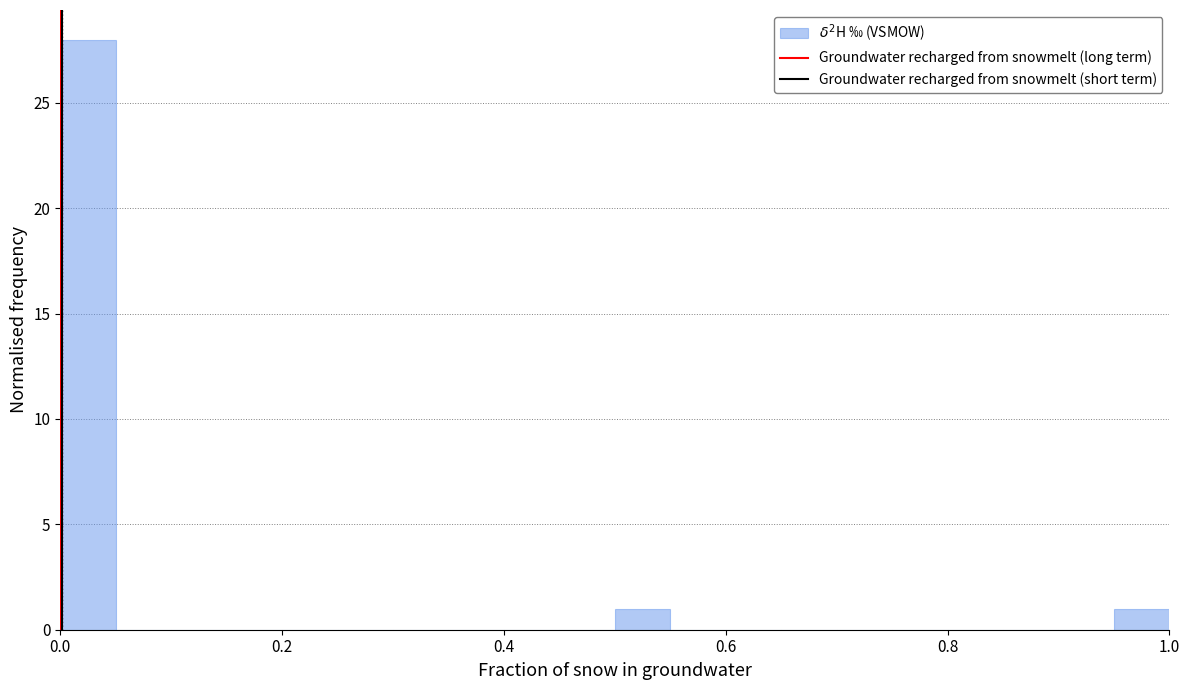

Read against the x-axis, roughly where is the centre of the tallest bar?

0.02